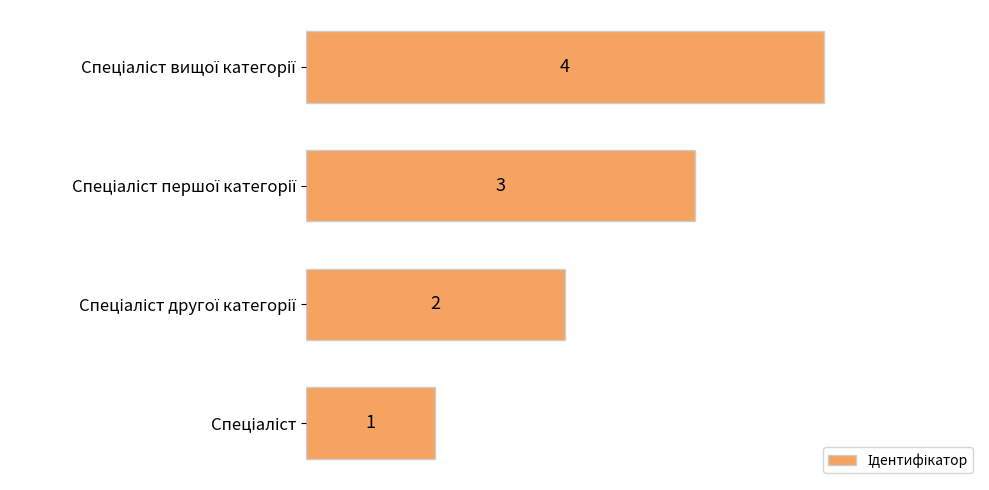

How many bars are there in total?

4